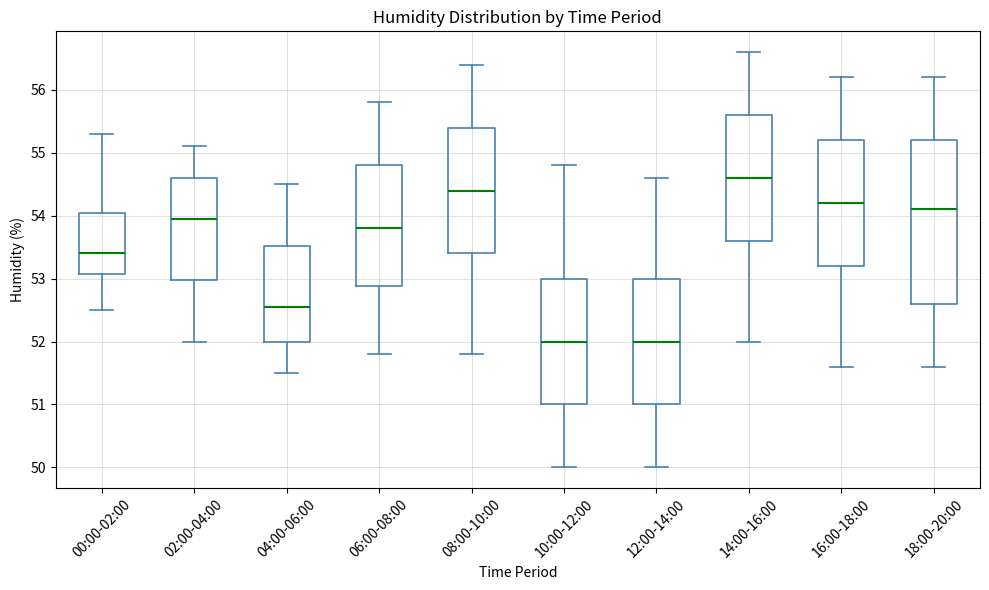

Reading left to right, transcribe this box plot: for each box, give where its median line is, the range the box spans, and where its two whiskers end, as read against the y-axis. The values are not printed on the chart, so give them approximately, as read against the axis.

00:00-02:00: median 53.4, box 53.1 to 54.1, whiskers 52.5 to 55.3
02:00-04:00: median 54.0, box 53.0 to 54.6, whiskers 52.0 to 55.1
04:00-06:00: median 52.6, box 52.0 to 53.5, whiskers 51.5 to 54.5
06:00-08:00: median 53.8, box 52.9 to 54.8, whiskers 51.8 to 55.8
08:00-10:00: median 54.4, box 53.4 to 55.4, whiskers 51.8 to 56.4
10:00-12:00: median 52.0, box 51.0 to 53.0, whiskers 50.0 to 54.8
12:00-14:00: median 52.0, box 51.0 to 53.0, whiskers 50.0 to 54.6
14:00-16:00: median 54.6, box 53.6 to 55.6, whiskers 52.0 to 56.6
16:00-18:00: median 54.2, box 53.2 to 55.2, whiskers 51.6 to 56.2
18:00-20:00: median 54.1, box 52.6 to 55.2, whiskers 51.6 to 56.2